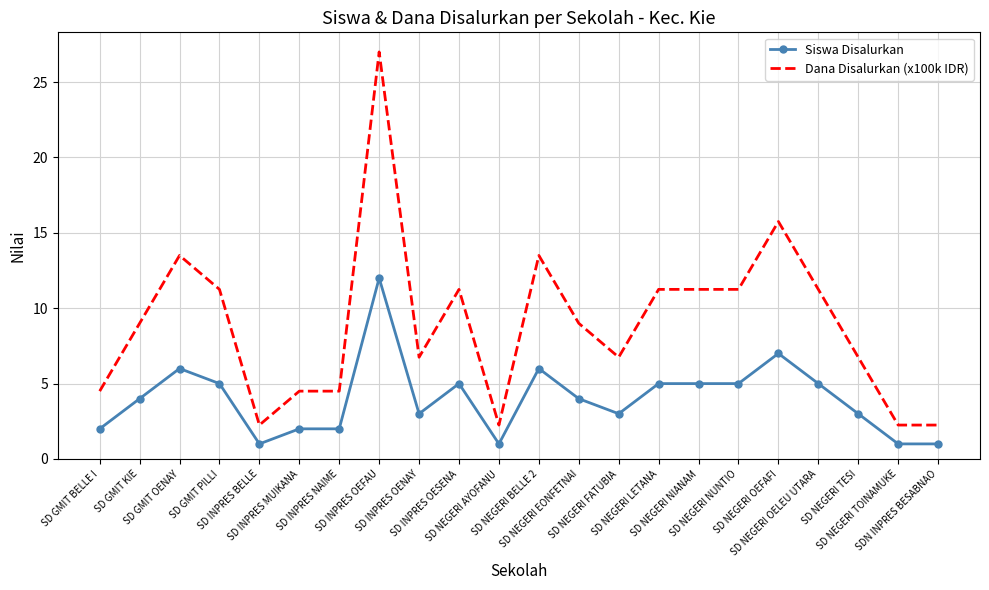

Which series has the largest range (max minus min)?

Dana Disalurkan (x100k IDR)